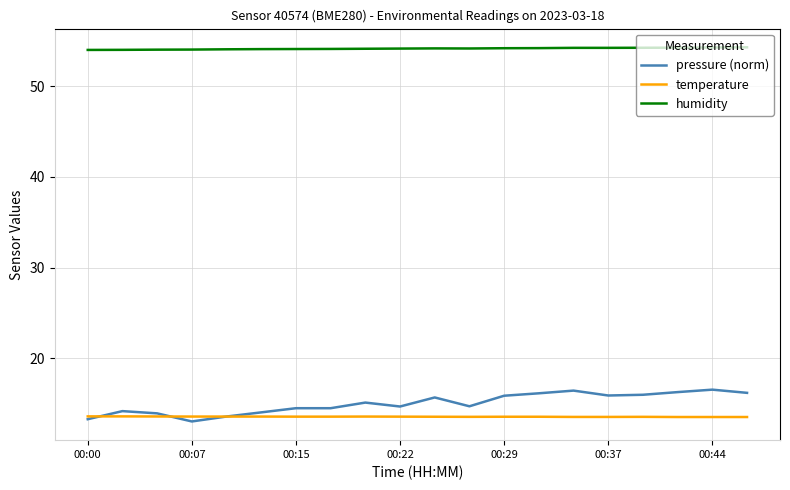

What are all the series names shown in the legend?

pressure (norm), temperature, humidity